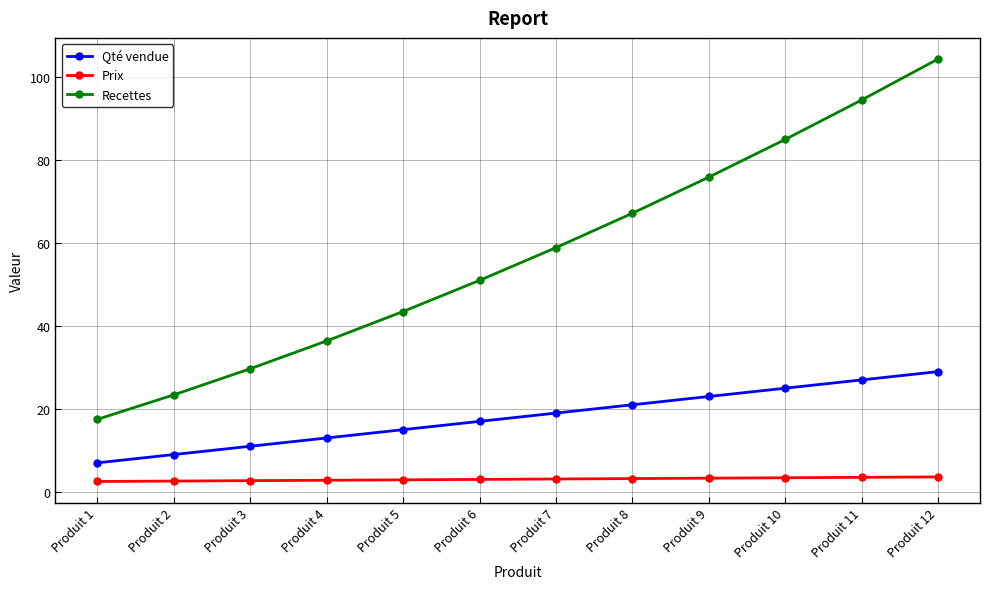

True or false: Prix and Recettes cross at least once.

False